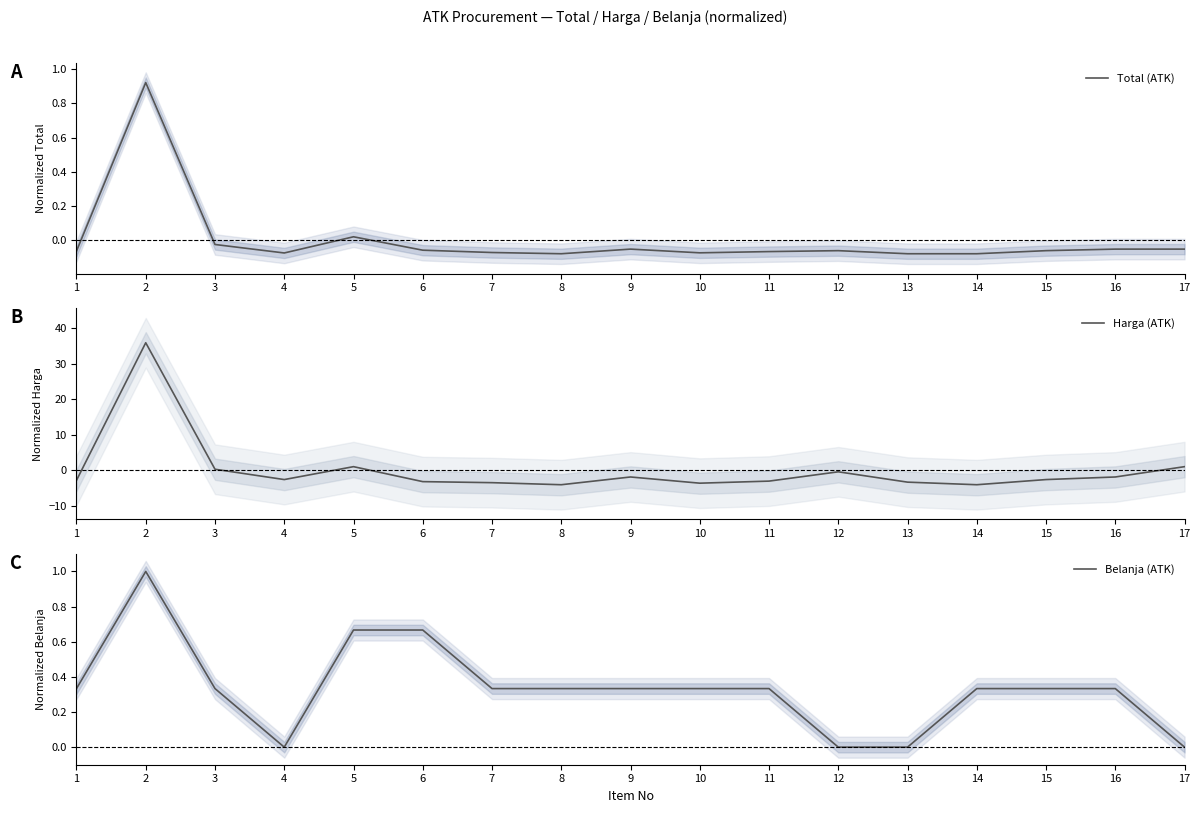

At which category does Belanja (ATK) reach its first local valley?

4